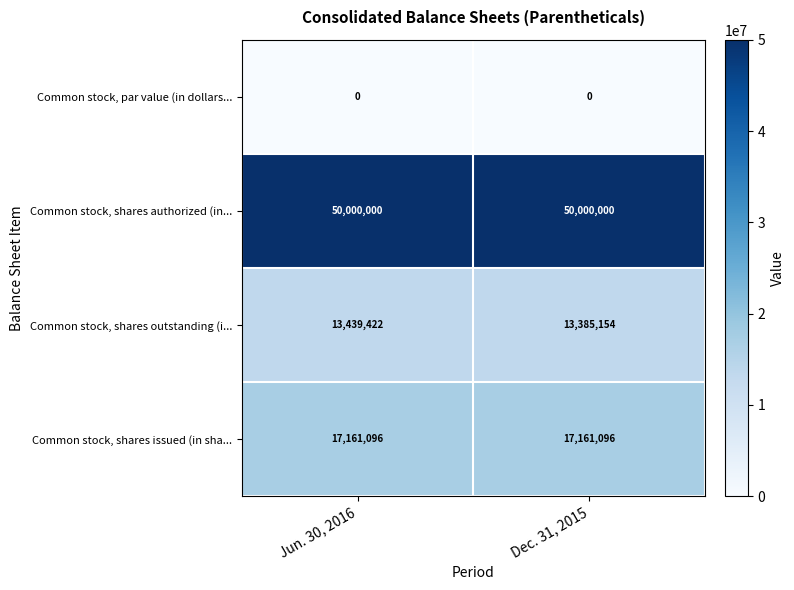

Which series has the widest spread of values?

Common stock, shares outstanding (i...